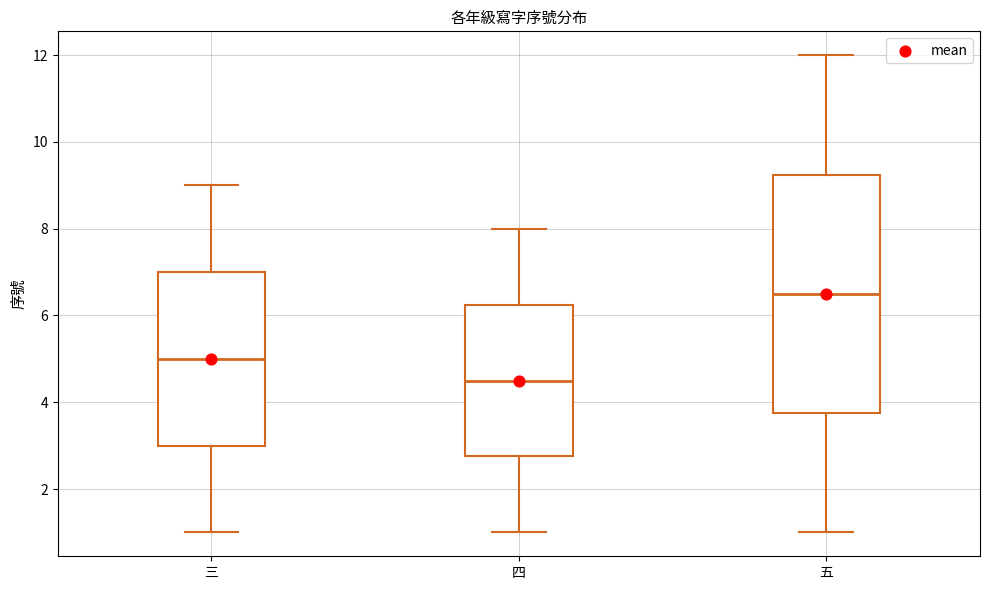

Which box's median line is the highest?

五